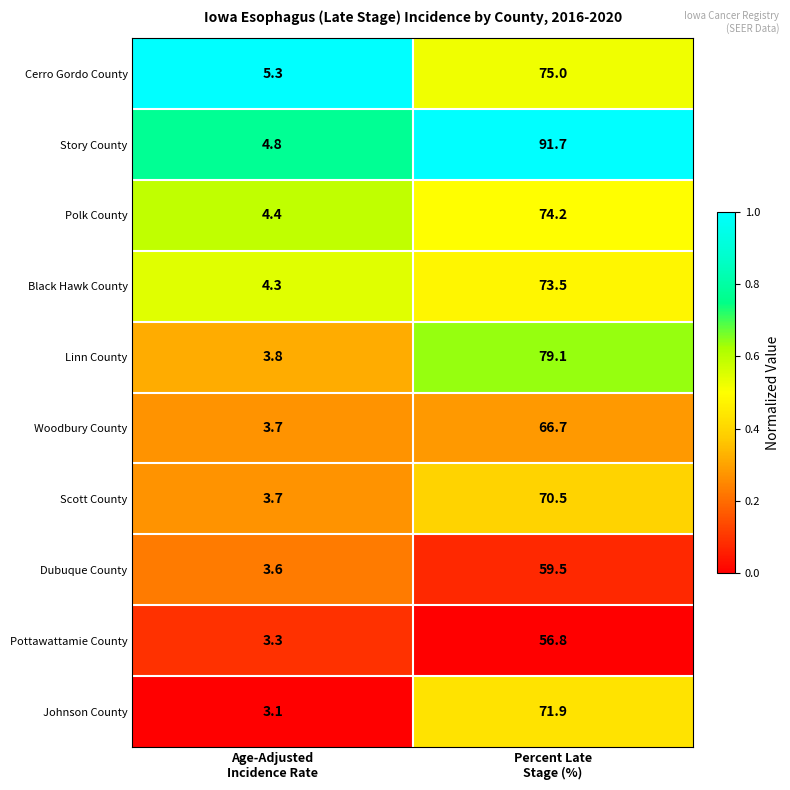

Rank the series by their maximum value, from highest to lowest.

Story County, Linn County, Cerro Gordo County, Polk County, Black Hawk County, Johnson County, Scott County, Woodbury County, Dubuque County, Pottawattamie County